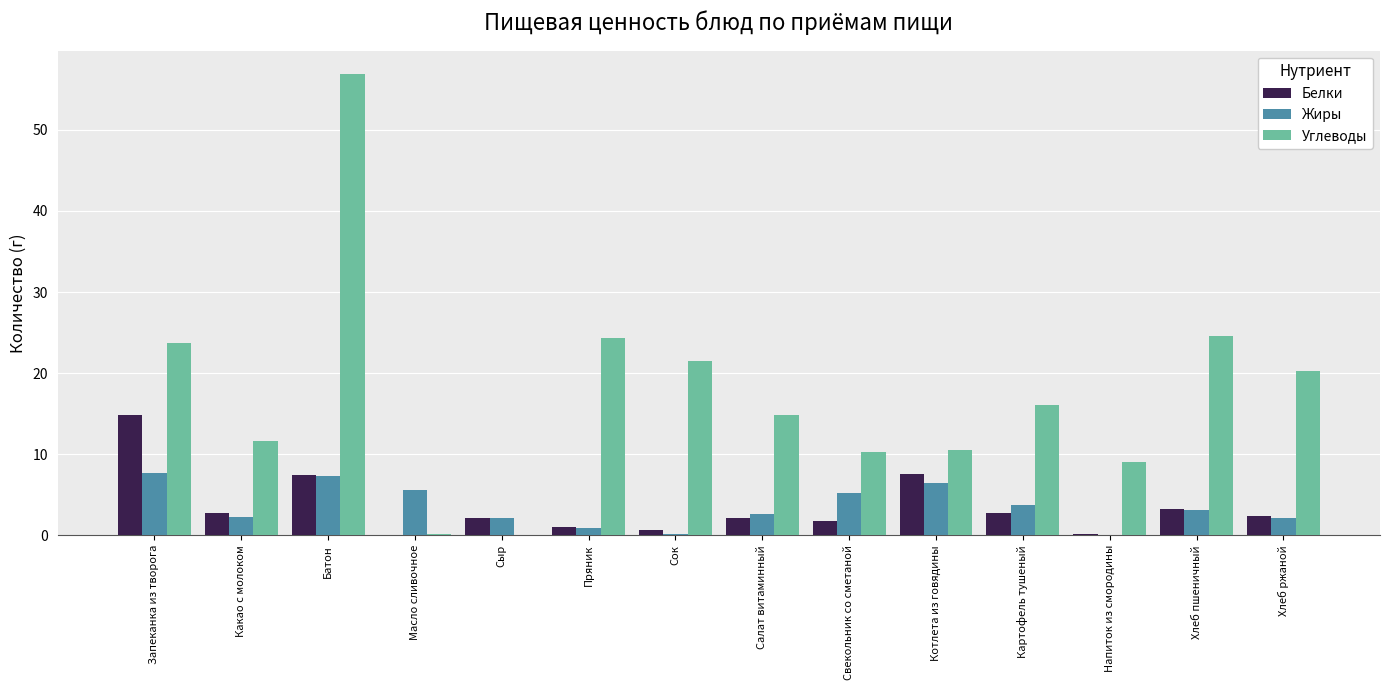

Is it true that Углеводы equals 34.3 at Хлеб пшеничный?

False